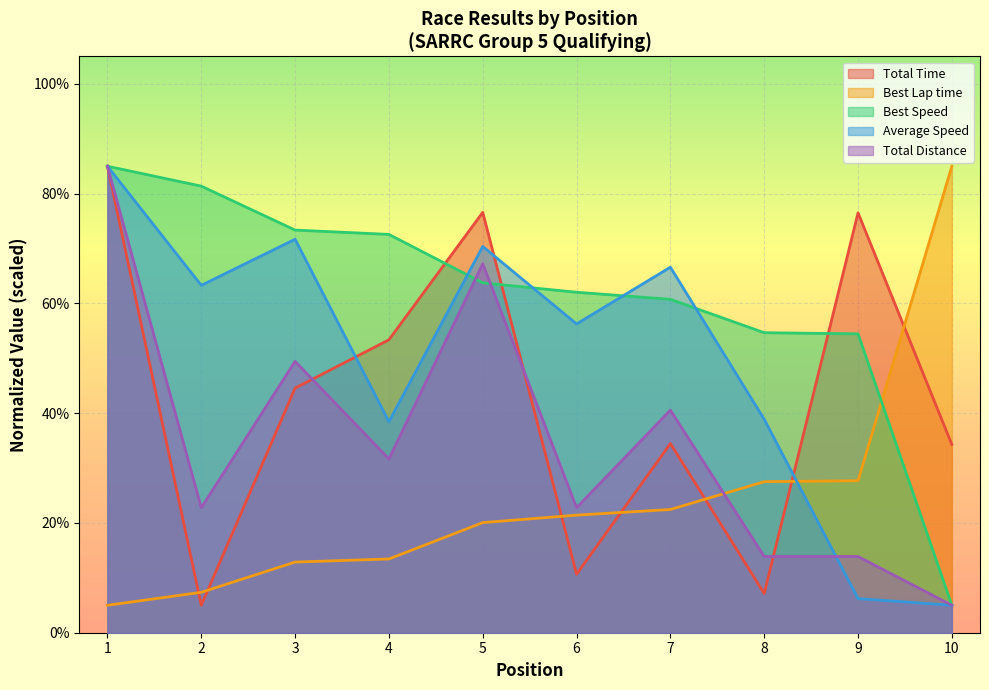

Reading left to right, list all the values displayed in this chart.

Total Time: 85.0	5.0	44.6	53.4	76.6	10.7	34.5	7.1	76.5	34.3
Best Lap time: 5.0	7.4	12.9	13.4	20.1	21.4	22.5	27.5	27.7	85.0
Best Speed: 85.0	81.4	73.4	72.6	63.8	62.0	60.8	54.7	54.5	5.0
Average Speed: 85.0	63.3	71.7	38.5	70.4	56.3	66.6	38.9	6.2	5.0
Total Distance: 85.0	22.8	49.4	31.7	67.2	22.8	40.6	13.9	13.9	5.0